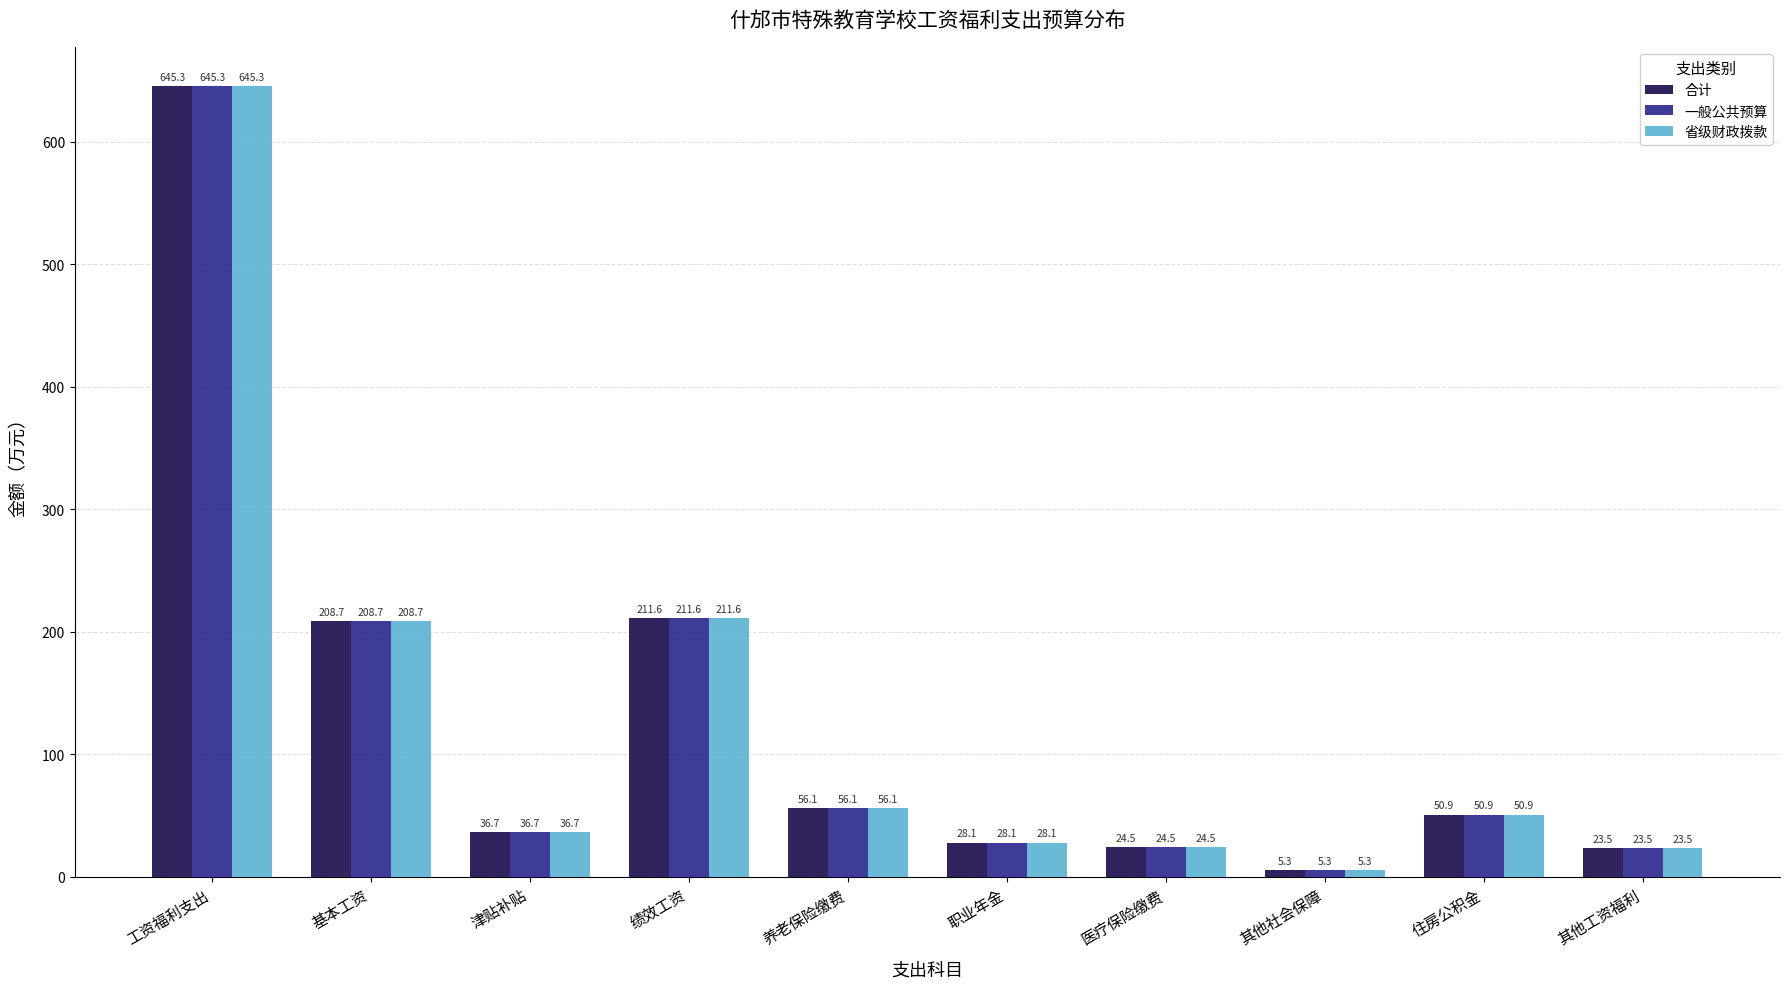

What is the label of the 10th bar from the left?

其他工资福利